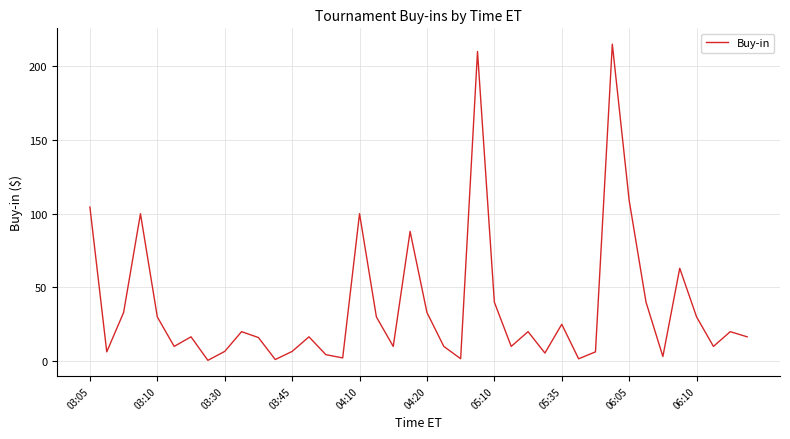

Where does the data first go above 16?

03:05